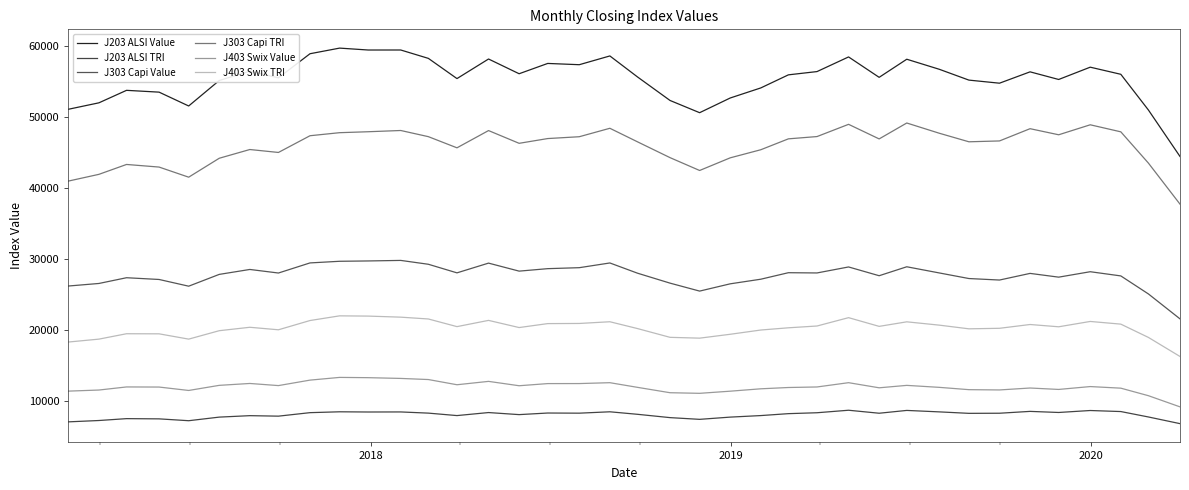

How many data points in J303 Capi Value are less than 28052?

19